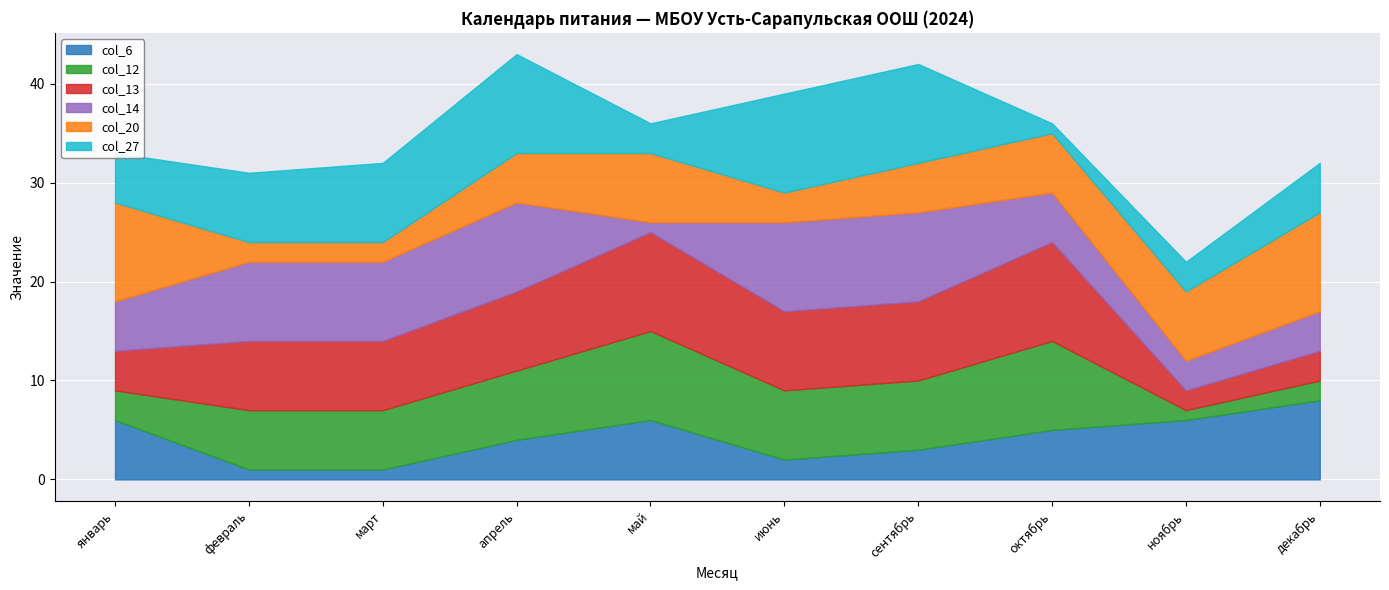

How many values in the col_27 series are below 7?

5